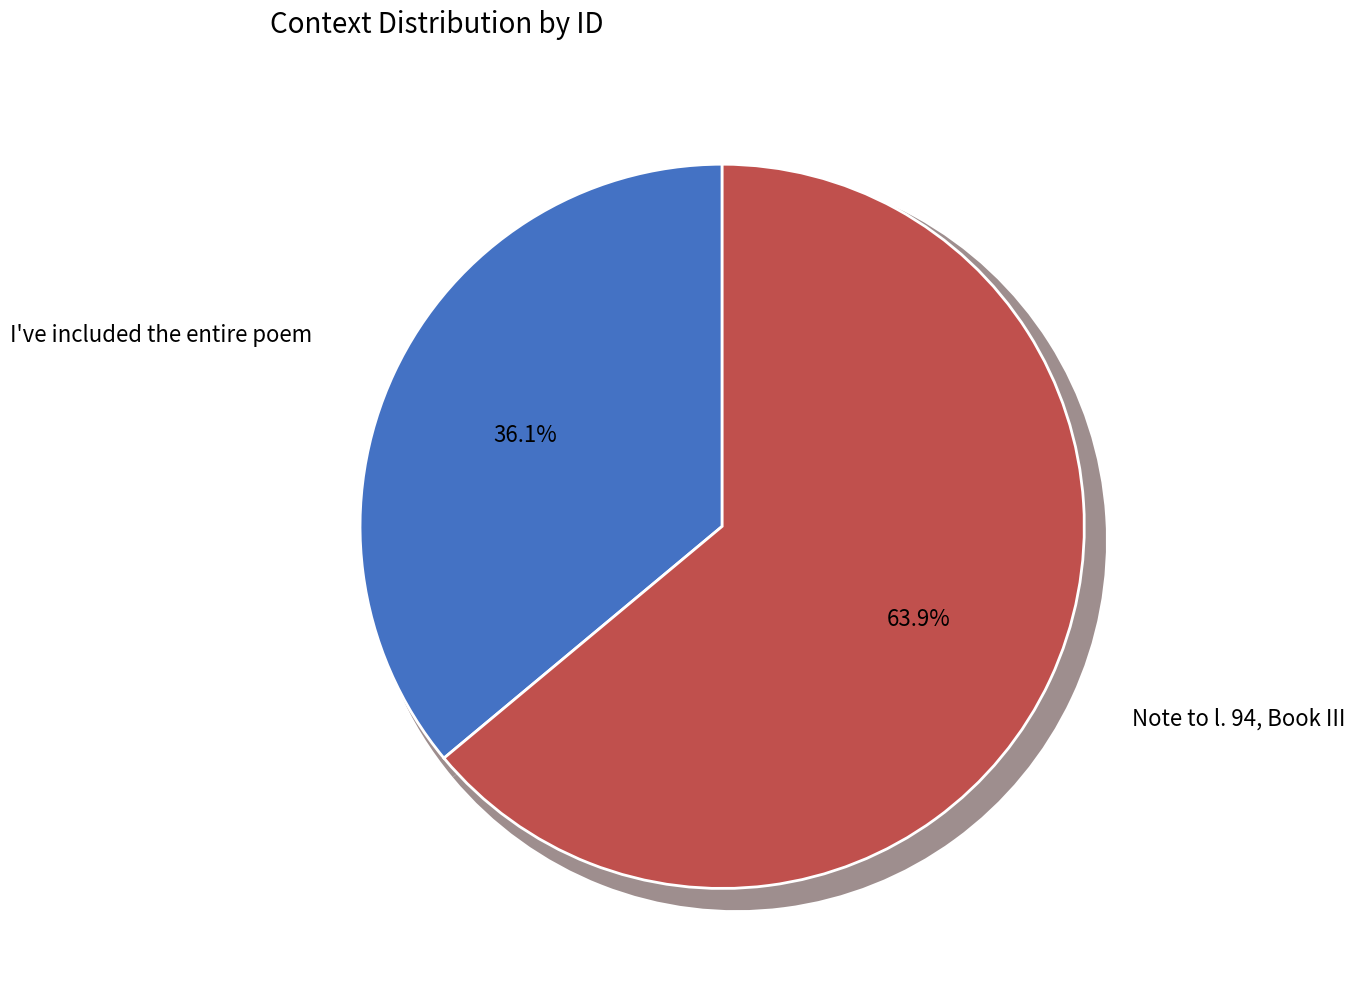

What is the smallest slice in the pie chart?

I've included the entire poem